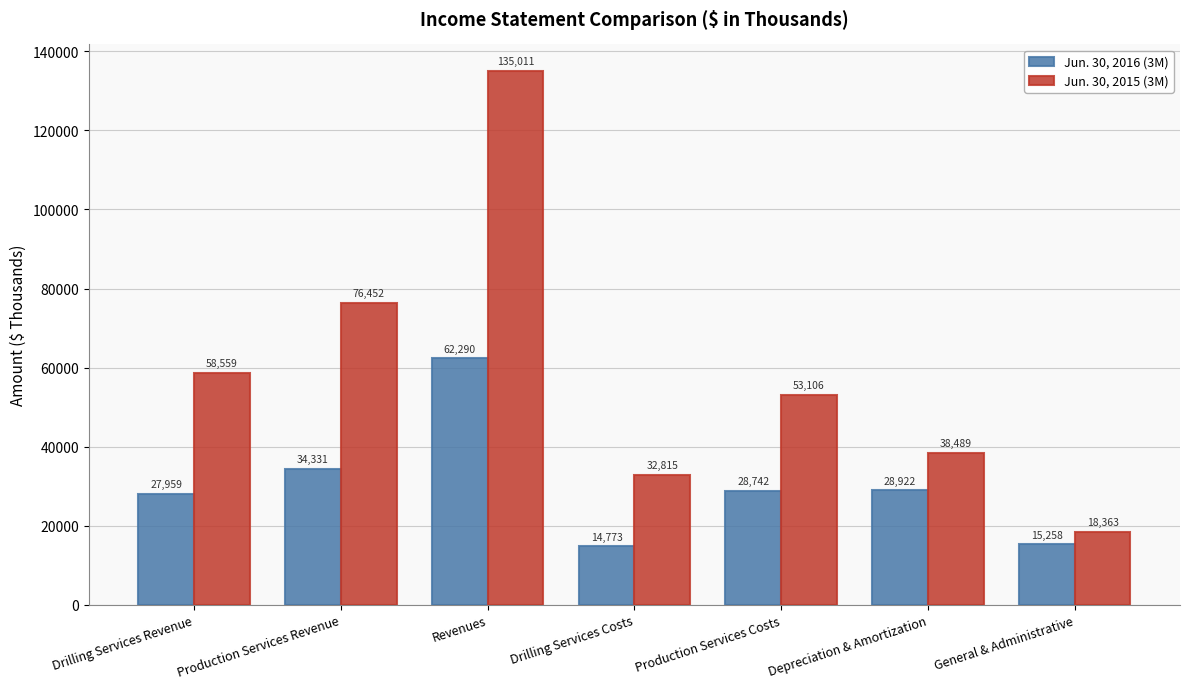

What is the sum of all Jun. 30, 2015 (3M) values?

412795